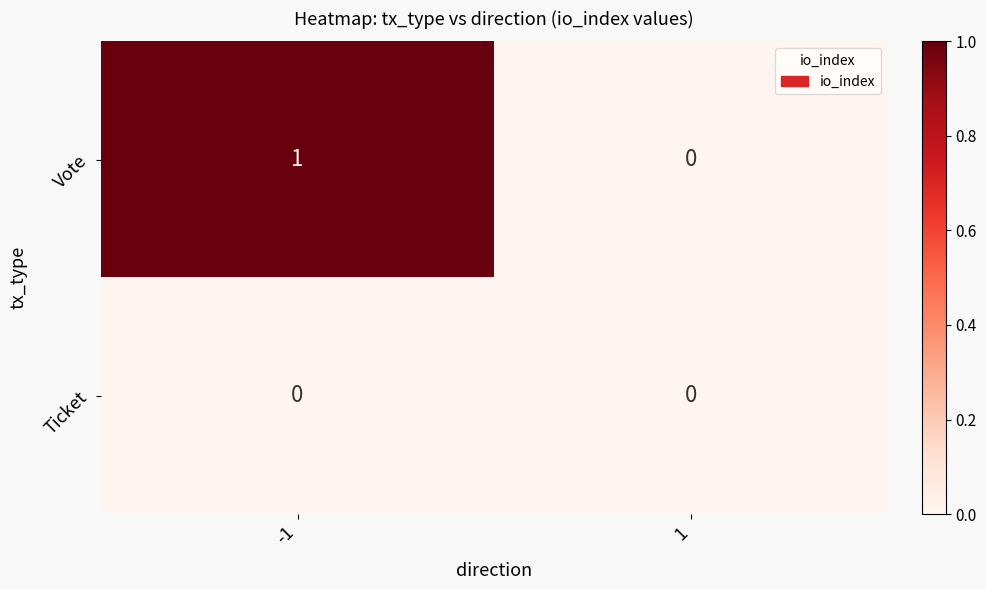

List the series in order of their overall mean, lowest first.

Ticket, Vote